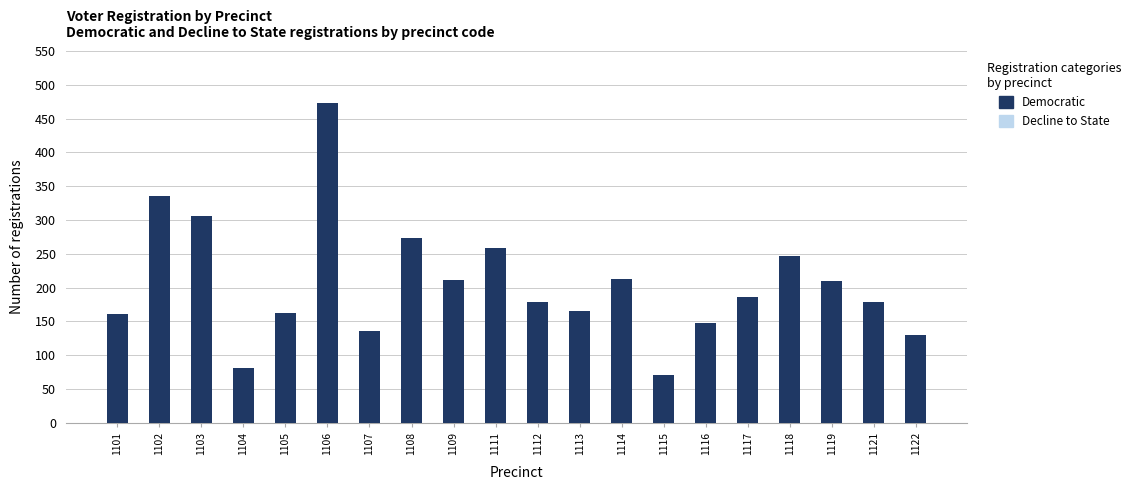

What is the total value across all series at 1108?

394